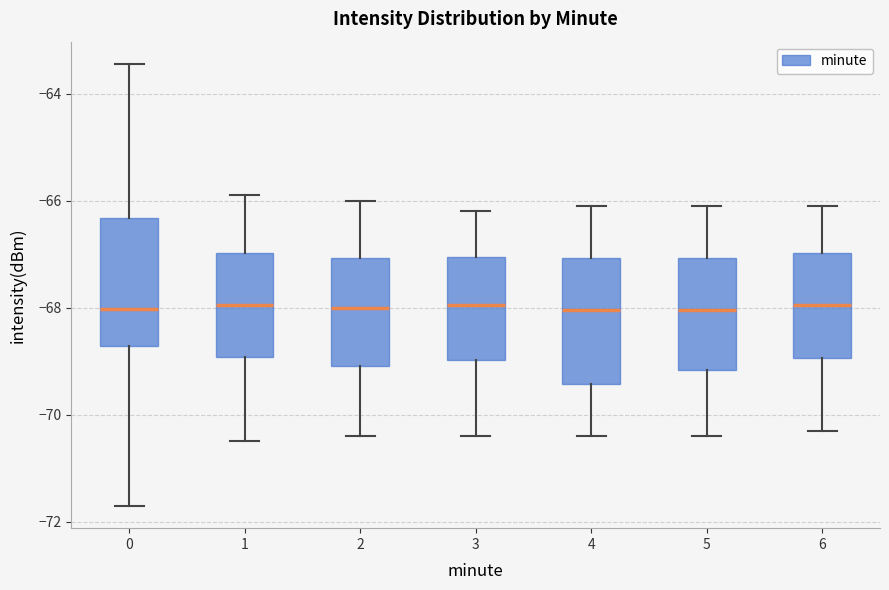

Reading left to right, transcribe this box plot: for each box, give where its median line is, the range the box spans, and where its two whiskers end, as read against the y-axis. The values are not printed on the chart, so give them approximately, as read against the axis.

0: median -68.0, box -68.8 to -66.4, whiskers -71.8 to -63.4
1: median -68.0, box -69.0 to -67.0, whiskers -70.4 to -65.8
2: median -68.0, box -69.0 to -67.0, whiskers -70.4 to -66.0
3: median -68.0, box -69.0 to -67.0, whiskers -70.4 to -66.2
4: median -68.0, box -69.4 to -67.0, whiskers -70.4 to -66.0
5: median -68.0, box -69.2 to -67.0, whiskers -70.4 to -66.0
6: median -68.0, box -69.0 to -67.0, whiskers -70.2 to -66.0